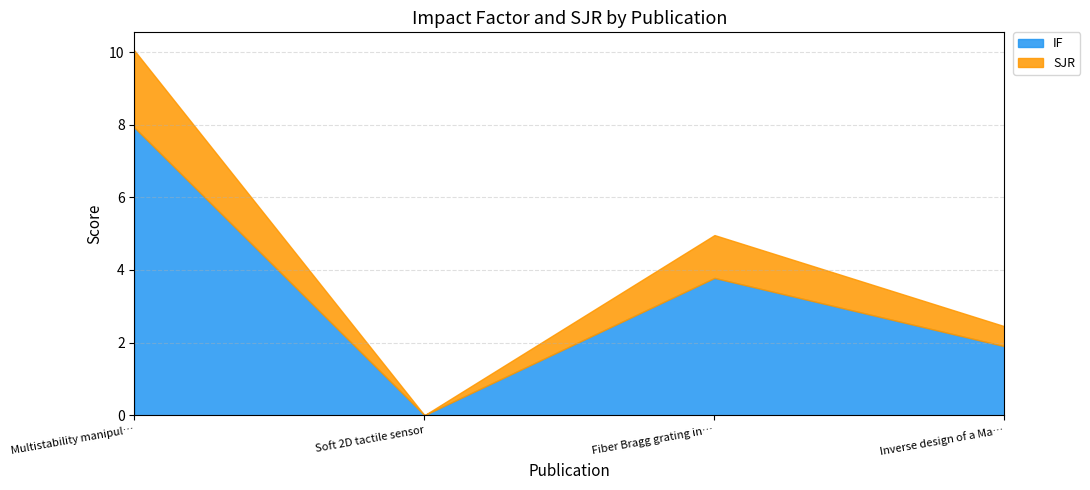

Which series has the largest total across all categories?

IF